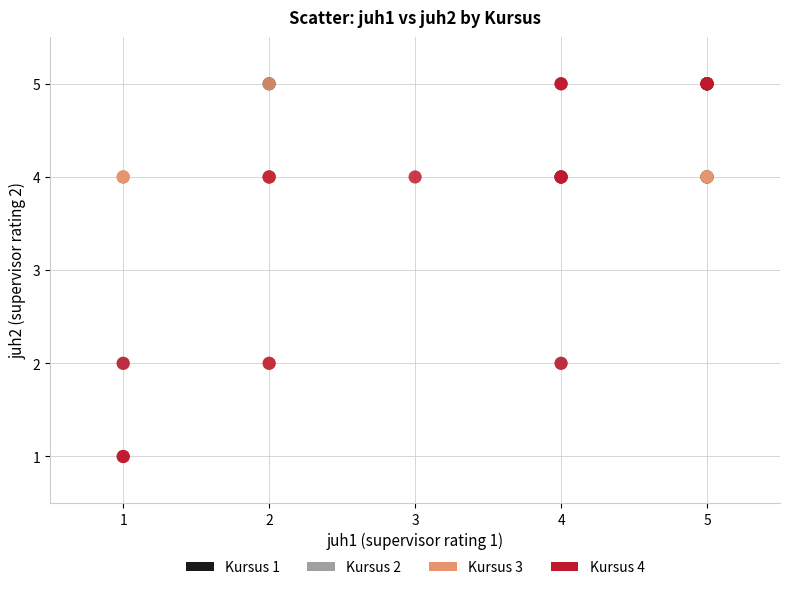

Which series has the largest Y range (max minus min)?

Kursus 4